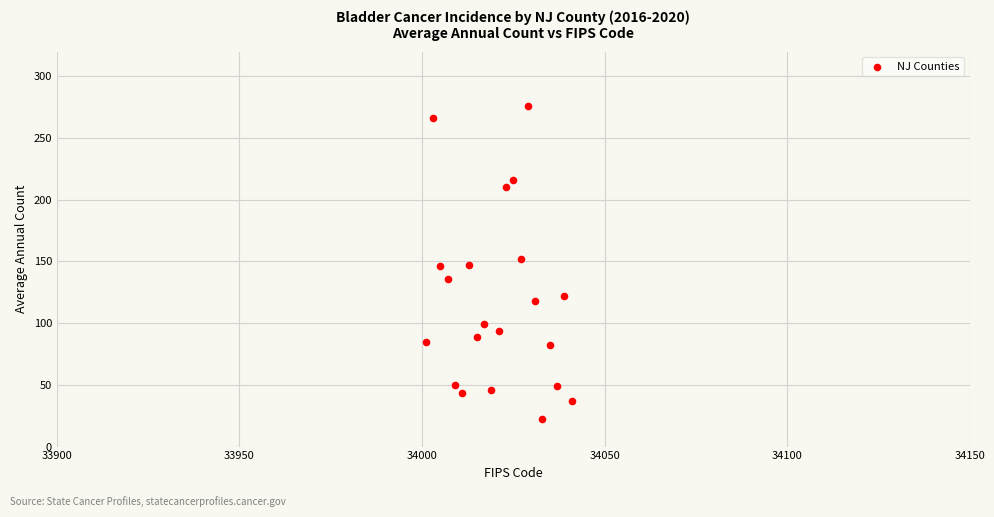

What is the range of X values (max minus min)?

40